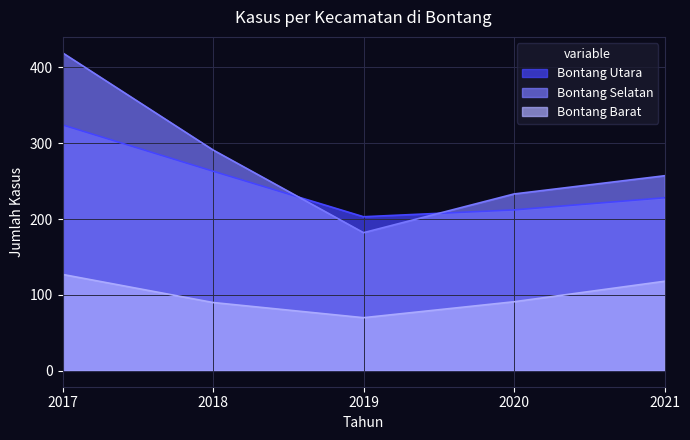

Which label corresponds to the largest value in the chart?

2017